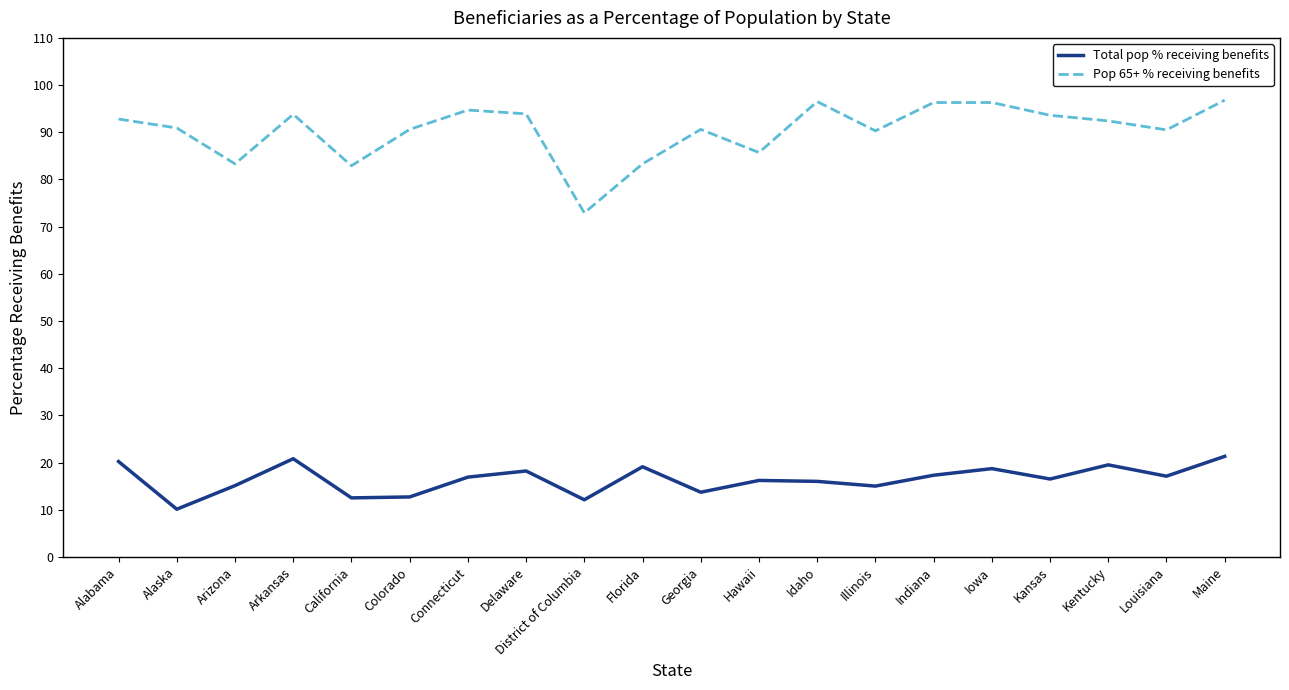

At Georgia, list the series in order from largest to smallest.

Pop 65+ % receiving benefits, Total pop % receiving benefits